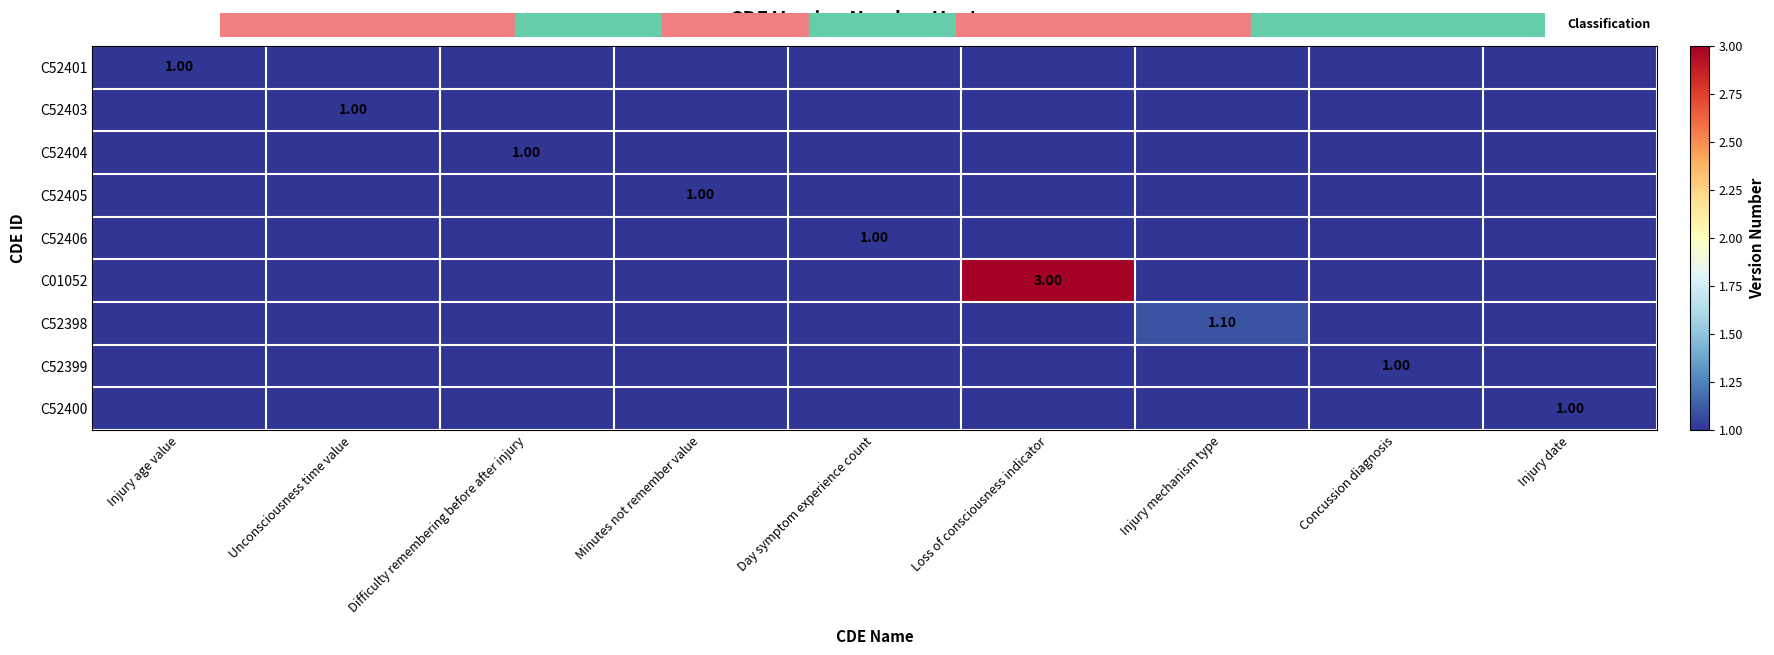

Which series has the largest range (max minus min)?

C01052